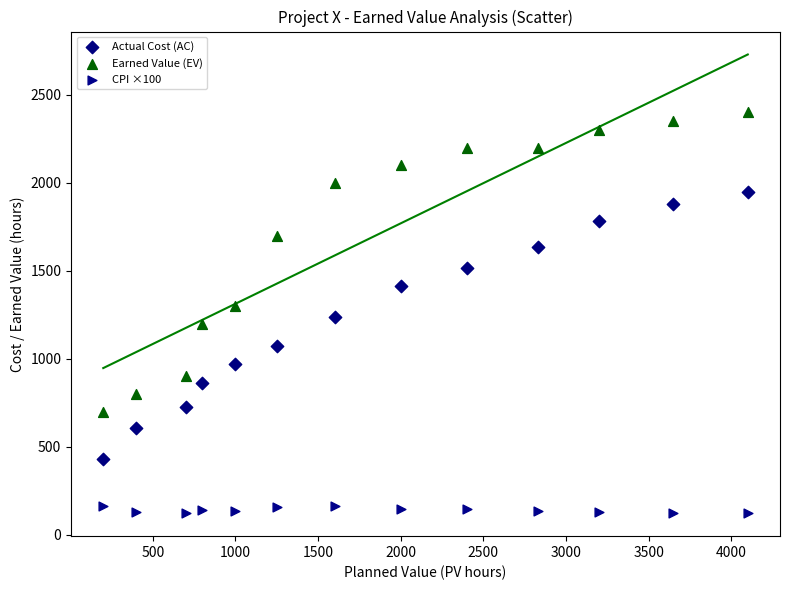

Across all data points, what is the range of Y values (max minus min)?

2276.9